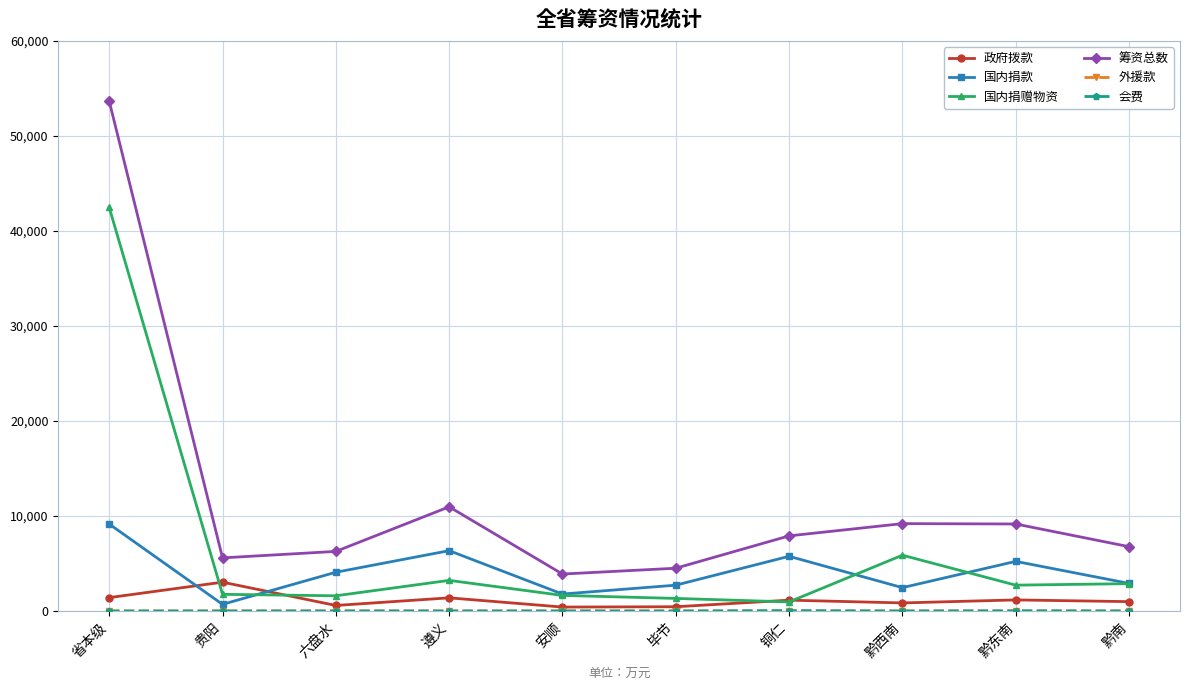

How many interior local valleys does the 筹资总数 series have?

2